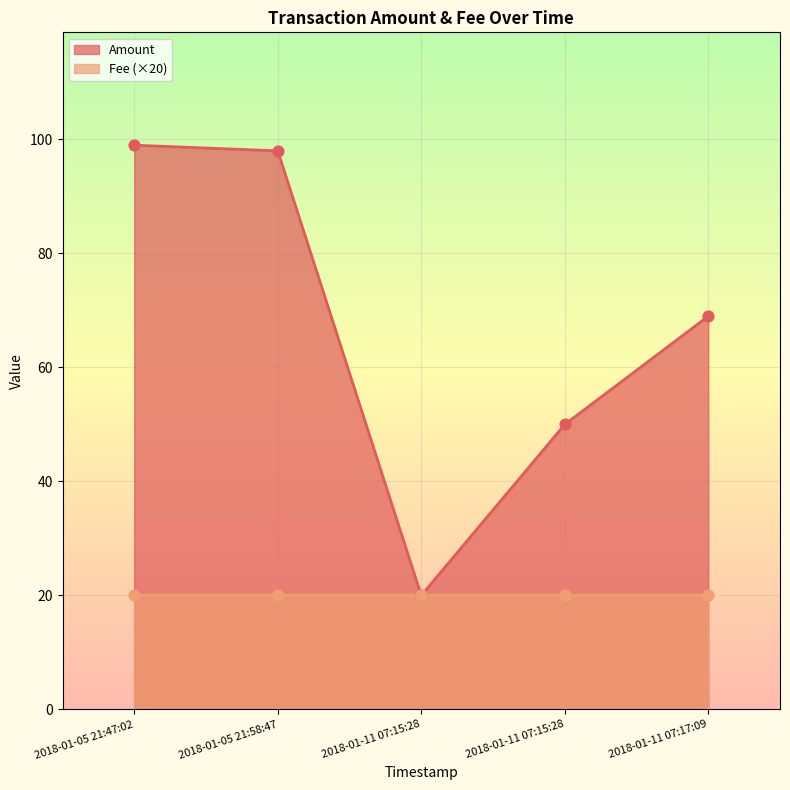

Which series reaches the minimum Y coordinate?

Fee